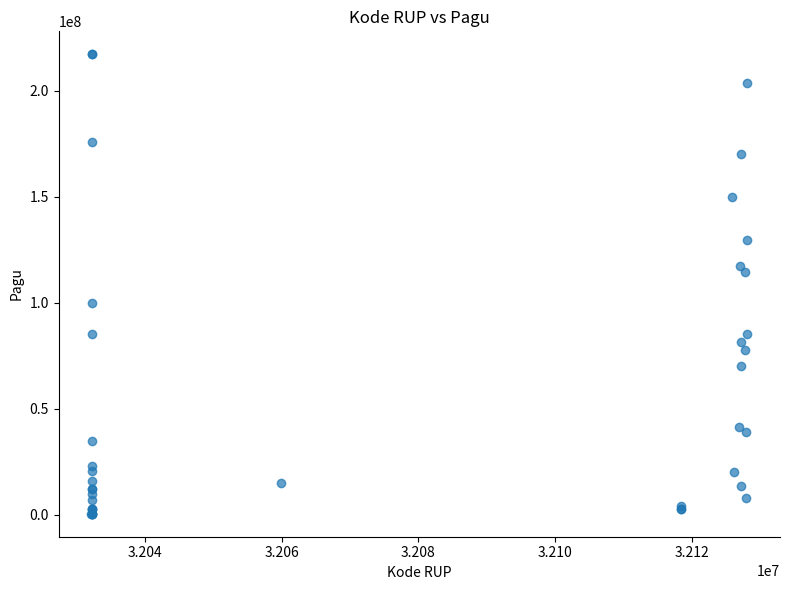

What Y value in the scatter plot is closest to 108830000?

114296000